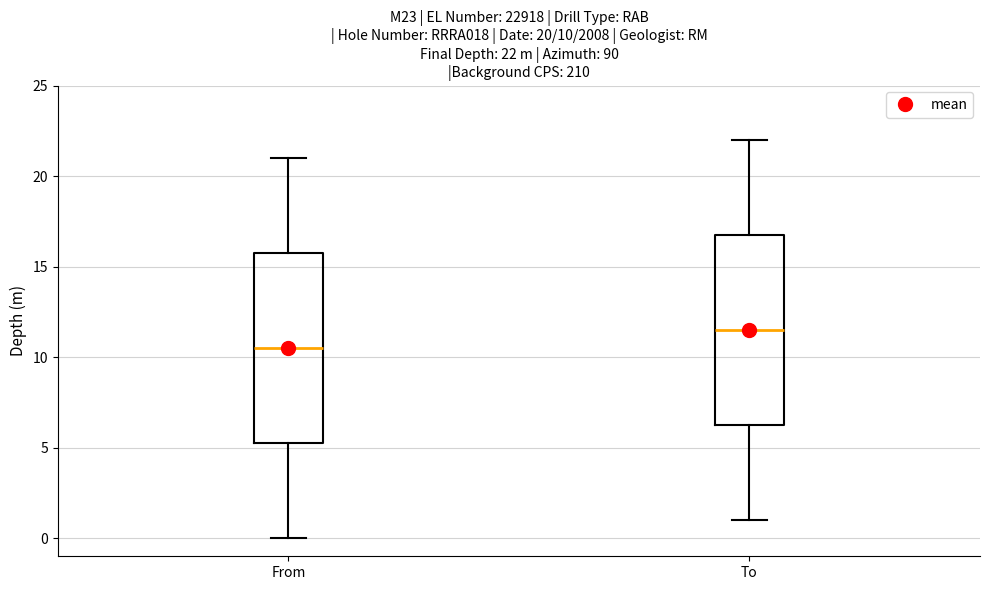

Which box has the highest median line?

To